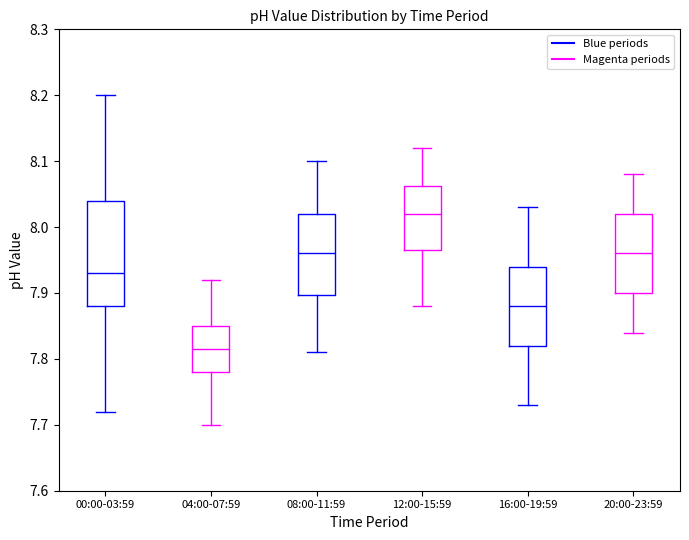

Reading left to right, transcribe this box plot: for each box, give where its median line is, the range the box spans, and where its two whiskers end, as read against the y-axis. The values are not printed on the chart, so give them approximately, as read against the axis.

00:00-03:59: median 7.93, box 7.88 to 8.04, whiskers 7.72 to 8.20
04:00-07:59: median 7.82, box 7.78 to 7.85, whiskers 7.70 to 7.92
08:00-11:59: median 7.96, box 7.90 to 8.02, whiskers 7.81 to 8.10
12:00-15:59: median 8.02, box 7.97 to 8.06, whiskers 7.88 to 8.12
16:00-19:59: median 7.88, box 7.82 to 7.94, whiskers 7.73 to 8.03
20:00-23:59: median 7.96, box 7.90 to 8.02, whiskers 7.84 to 8.08